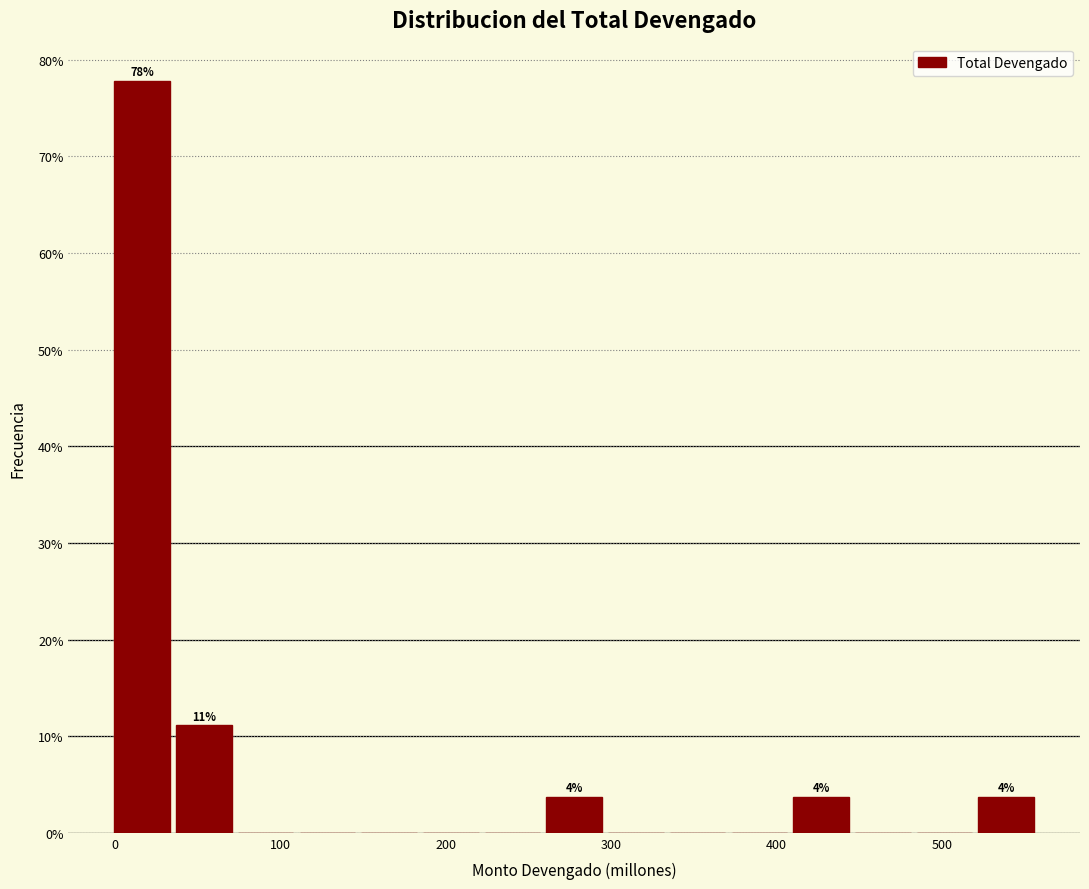

Read against the x-axis, roughly where is the centre of the tallest bar?

20